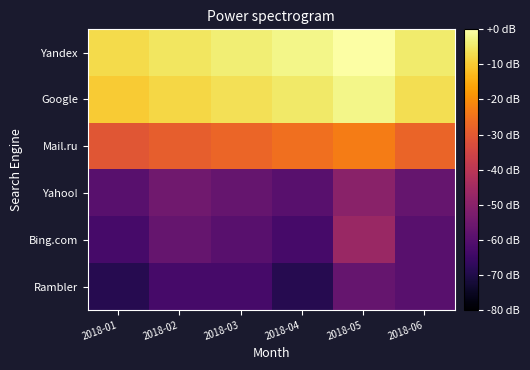

Which series has the largest total across all categories?

Yandex